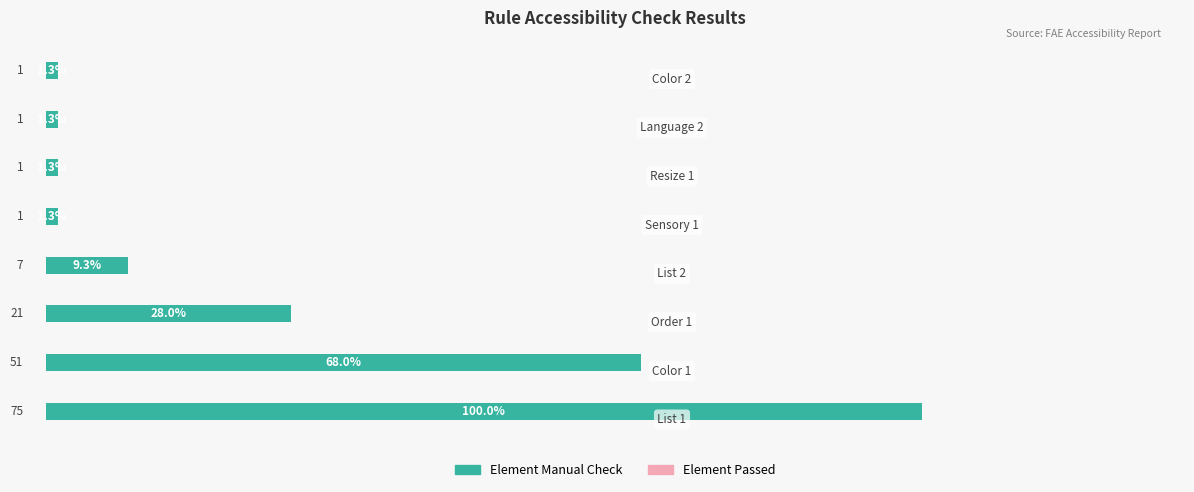

What is the difference between the maximum and minimum values?

74